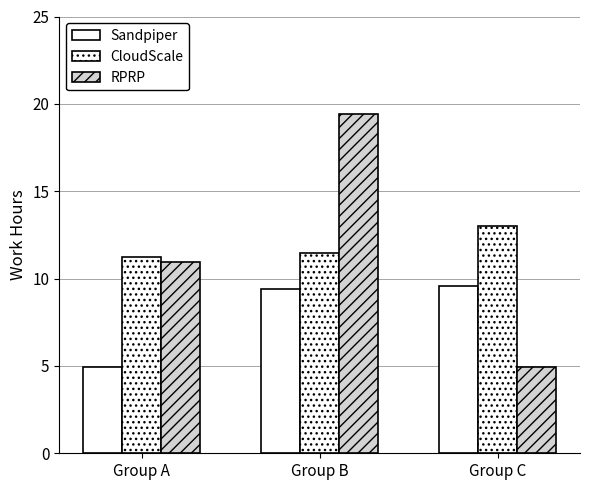

Which series has the largest range (max minus min)?

RPRP